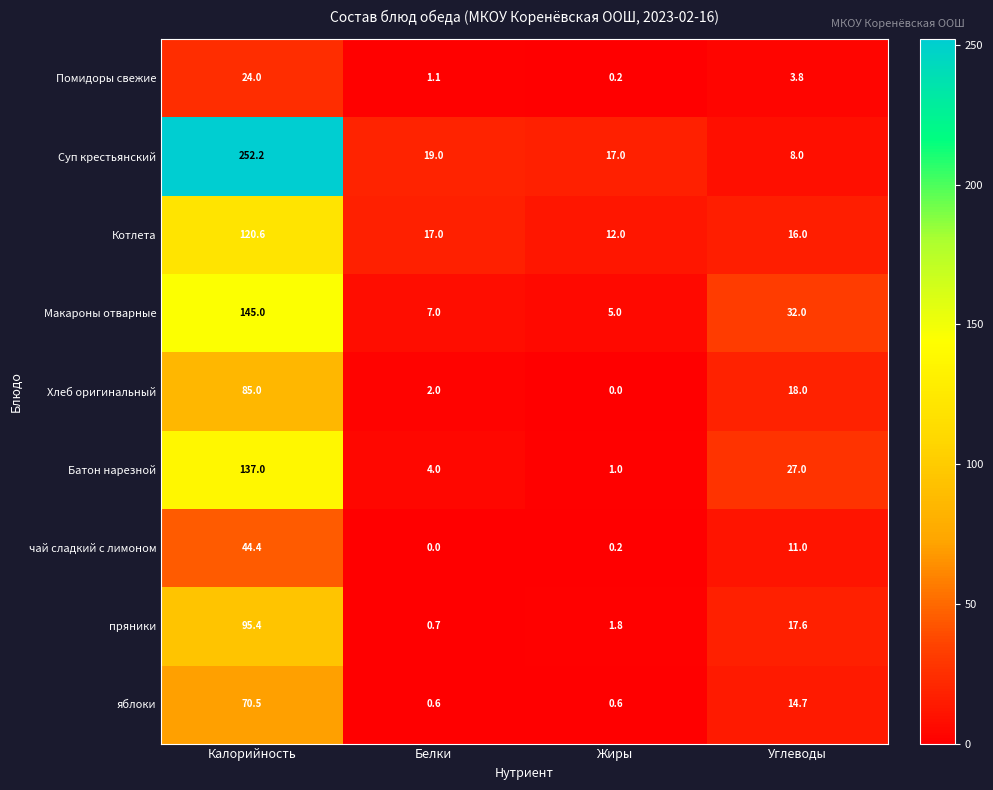

The value of пряники at Жиры is 3.1. True or false?

False